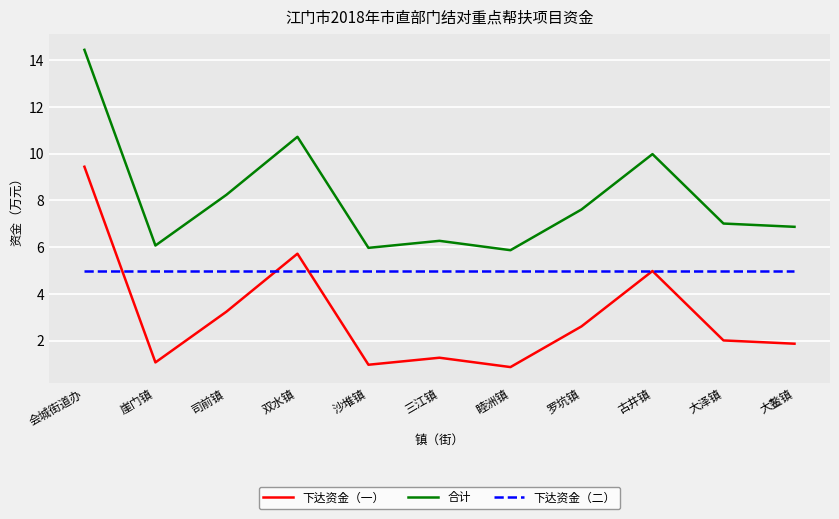

How many lines are shown in the chart?

3